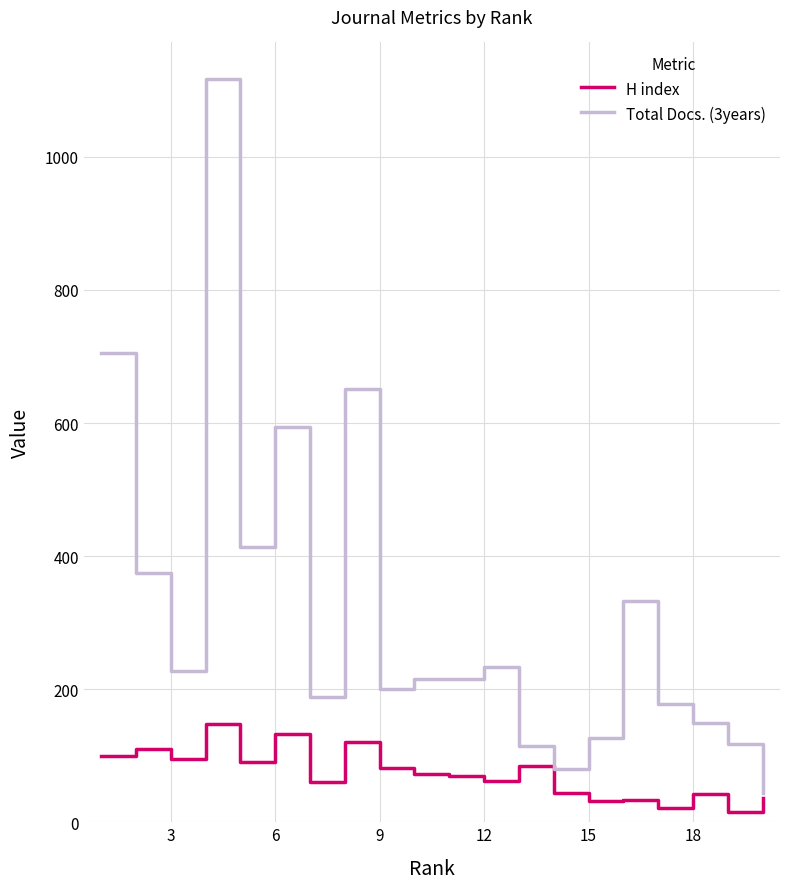

Which series has the largest total across all categories?

Total Docs. (3years)